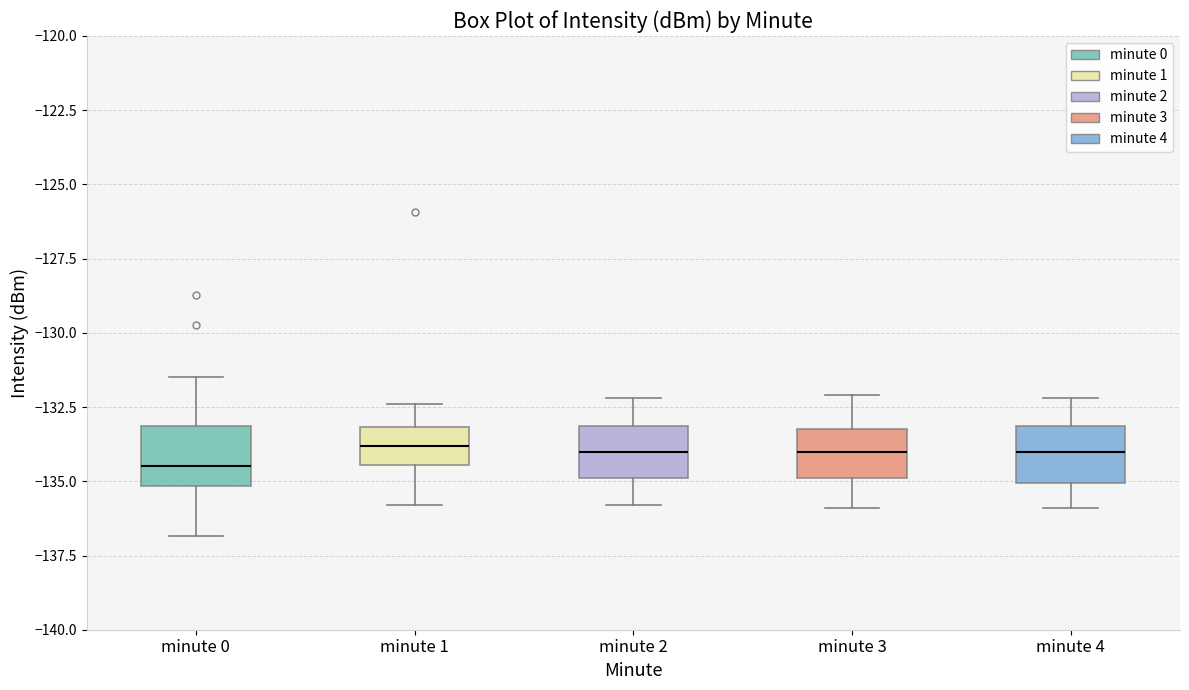

Where does the median line of the box for minute 2 sit on the y-axis? The values are not printed on the chart, so give them approximately, as read against the axis.

-134.0